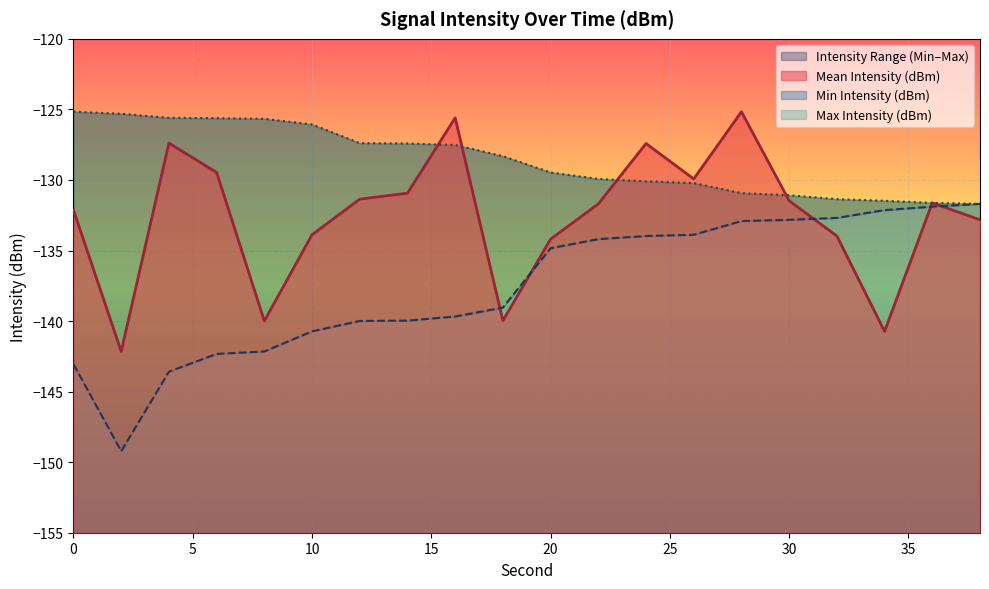

How many lines are shown in the chart?

3